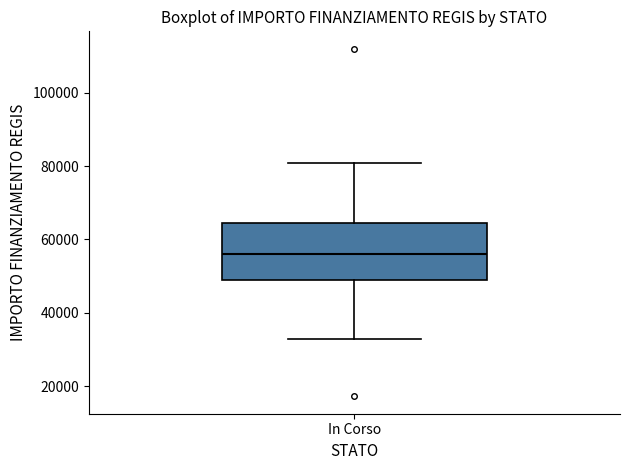

Where is the lower edge of the box for In Corso on the y-axis? The values are not printed on the chart, so give them approximately, as read against the axis.

50000